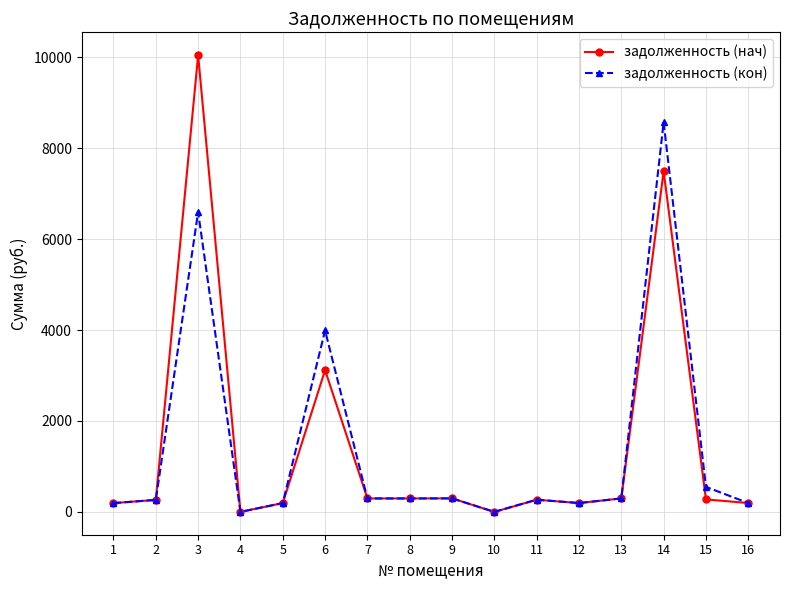

List the series in order of their peak value, lowest first.

задолженность (кон), задолженность (нач)